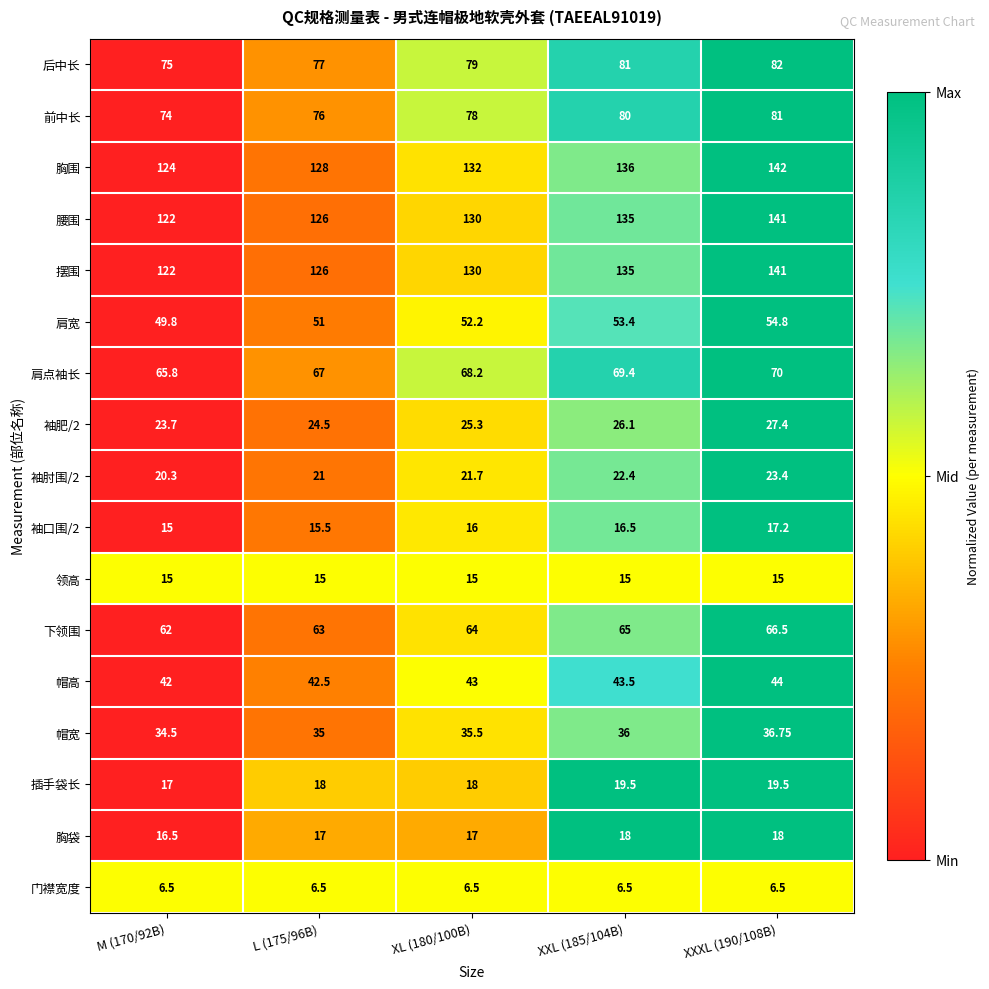

Which series has the largest total across all categories?

胸围